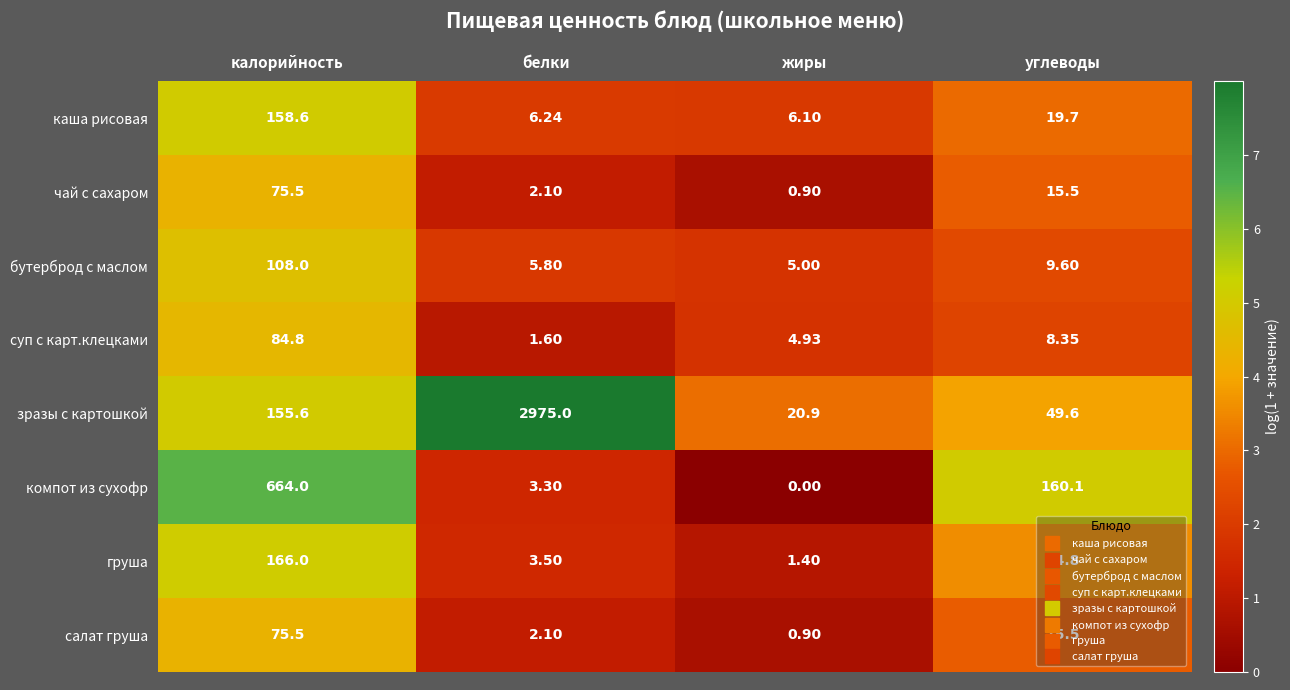

Which series changed the most between жиры and углеводы?

компот из сухофр